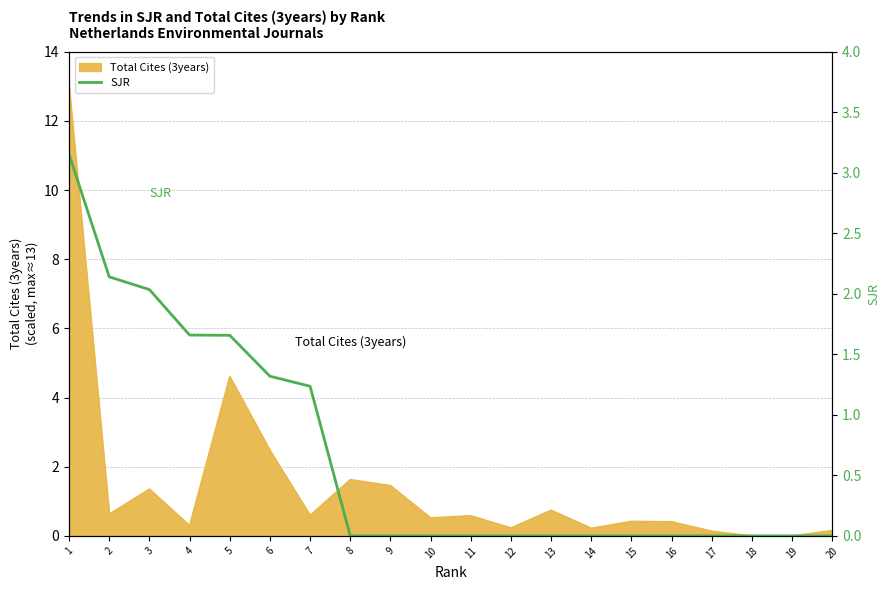

How many data points are above 0?

7